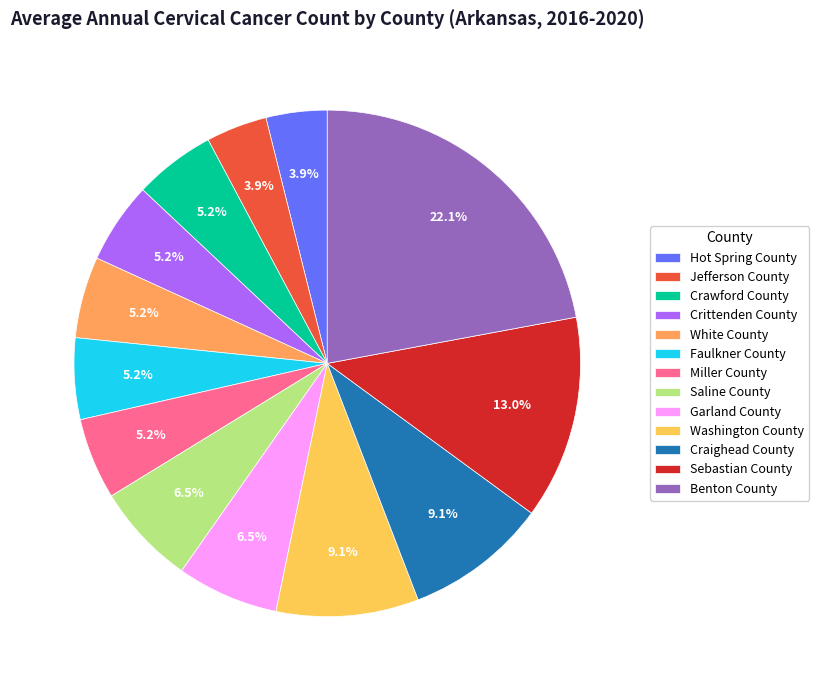

Which category has the biggest portion of the pie?

Benton County